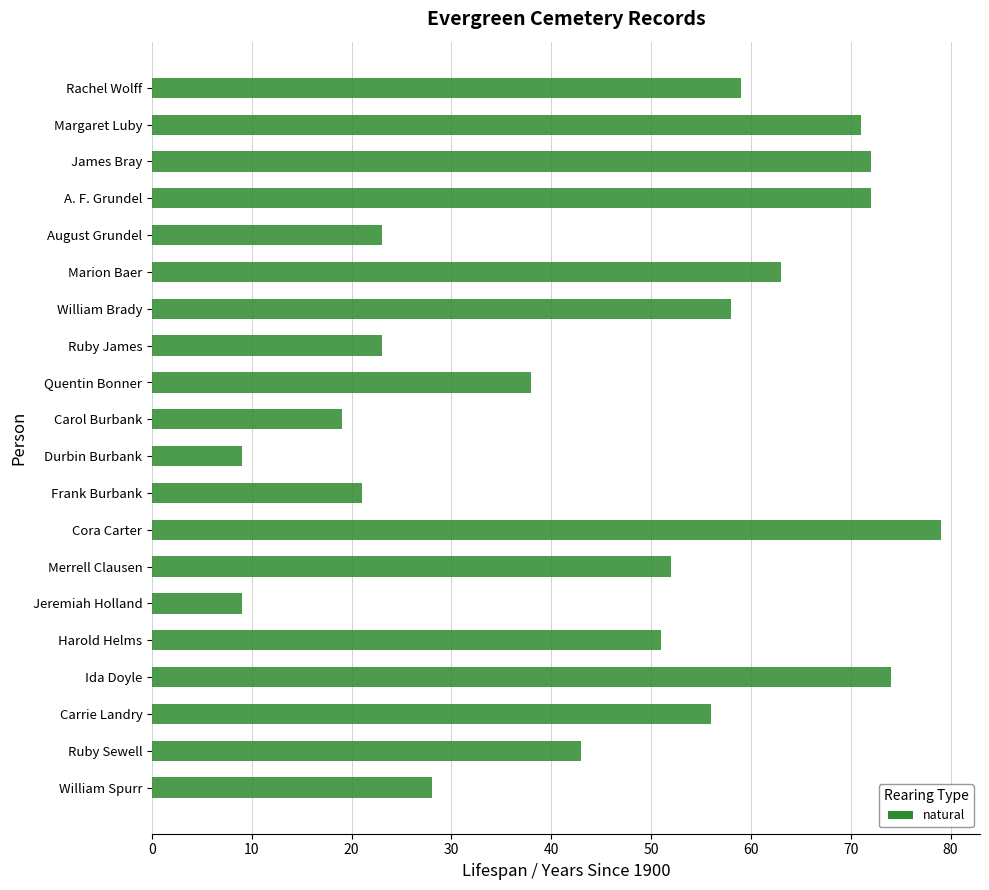

What is the sum of all values?

920